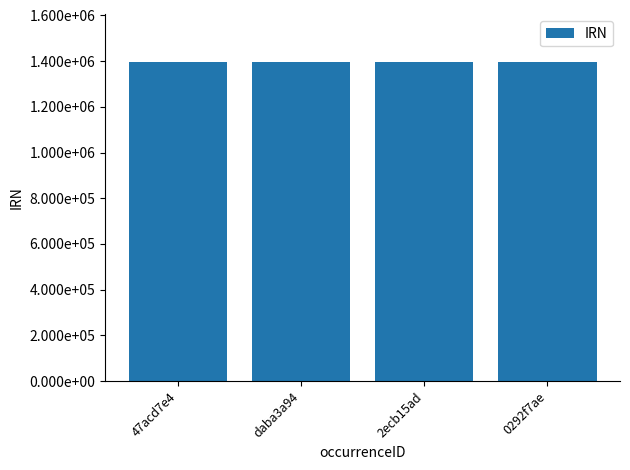

Count the values in the range 1396004 to 1396006.

3